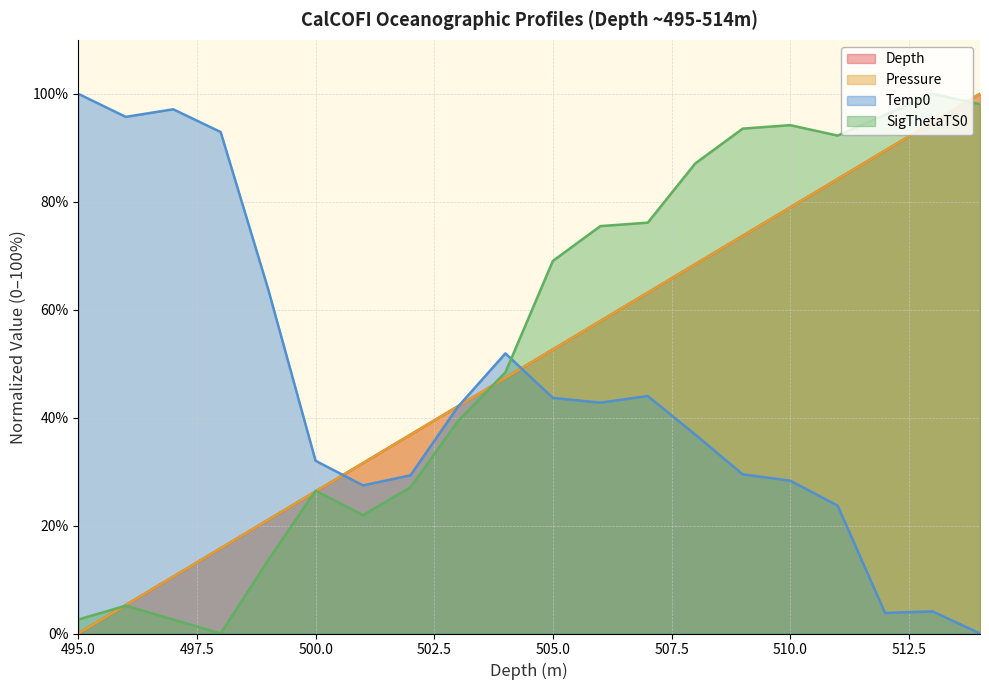

At how many categories does at least one series exceed 82?

11